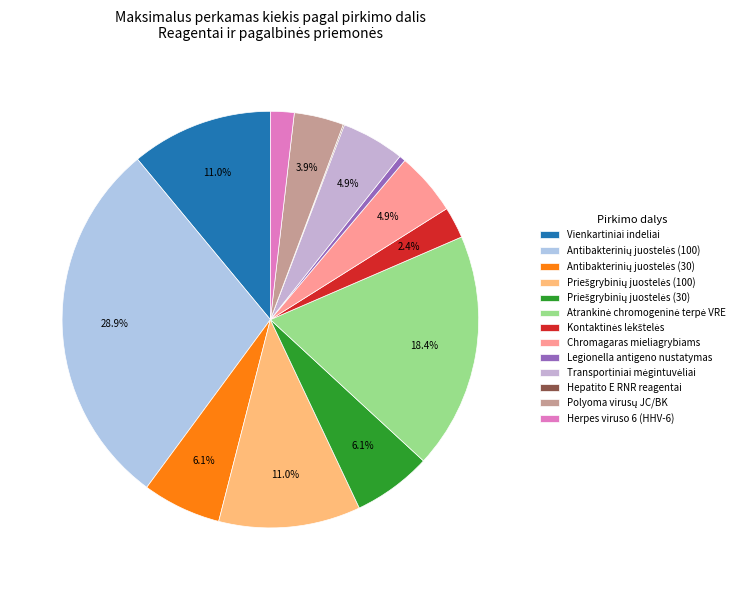

How many slices are in this pie chart?

13